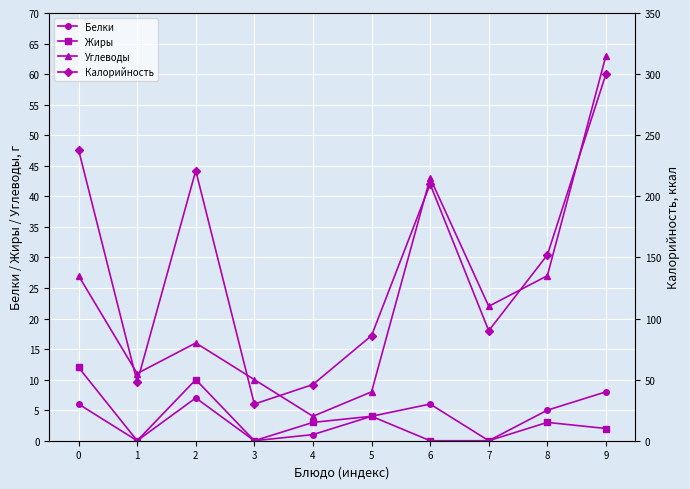

True or false: Углеводы and Белки intersect in this chart.

False